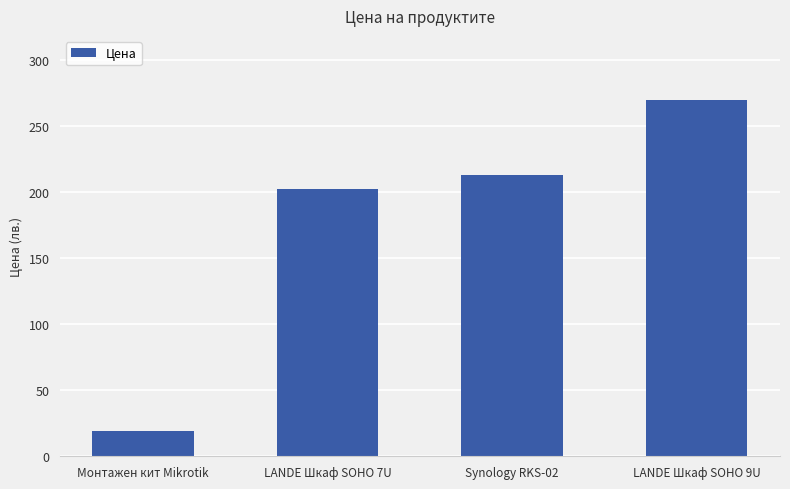

What is the sum of the values at LANDE Шкаф SOHO 9U and Synology RKS-02?

483.0